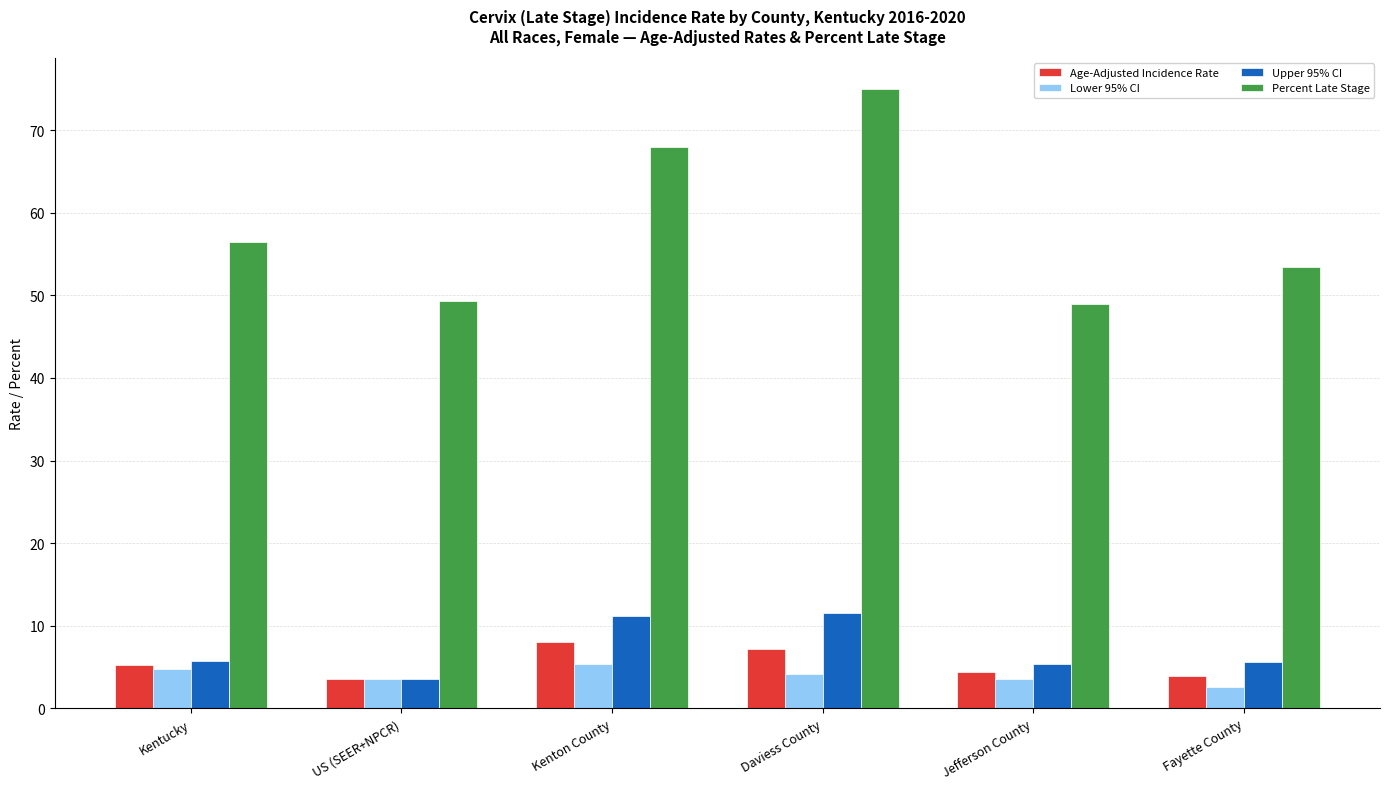

What is the label of the 3rd bar from the left?

Kenton County